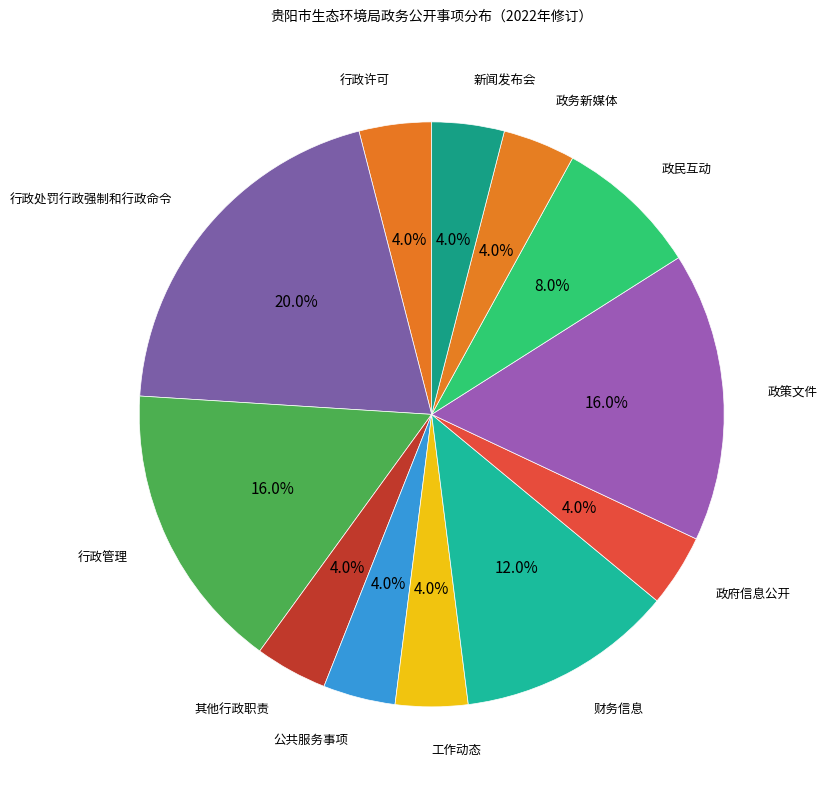

Which category has the biggest portion of the pie?

行政处罚行政强制和行政命令